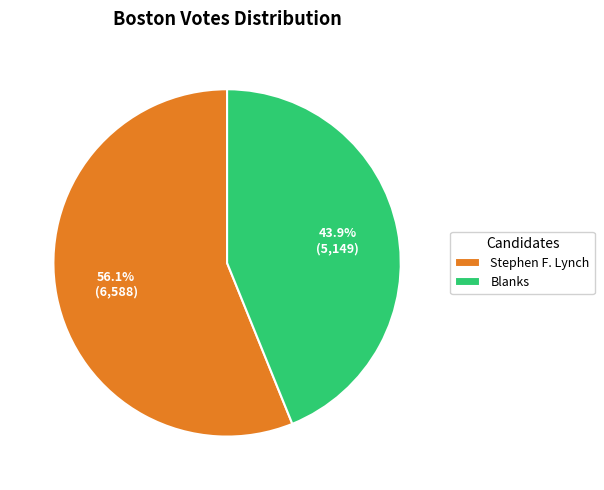

To the nearest percent, what is the average slice percentage?

50%